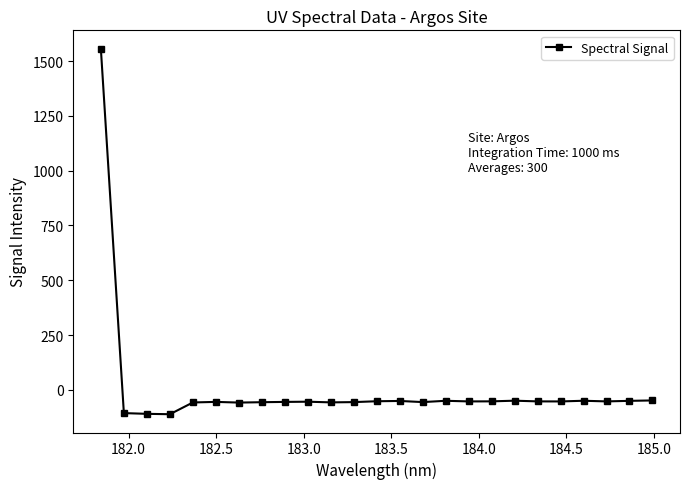

What is the sum of all values?

106.3